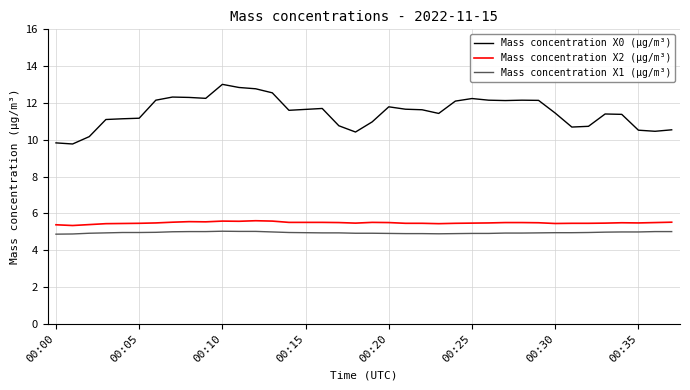

Does the chart have visible grid lines?

Yes